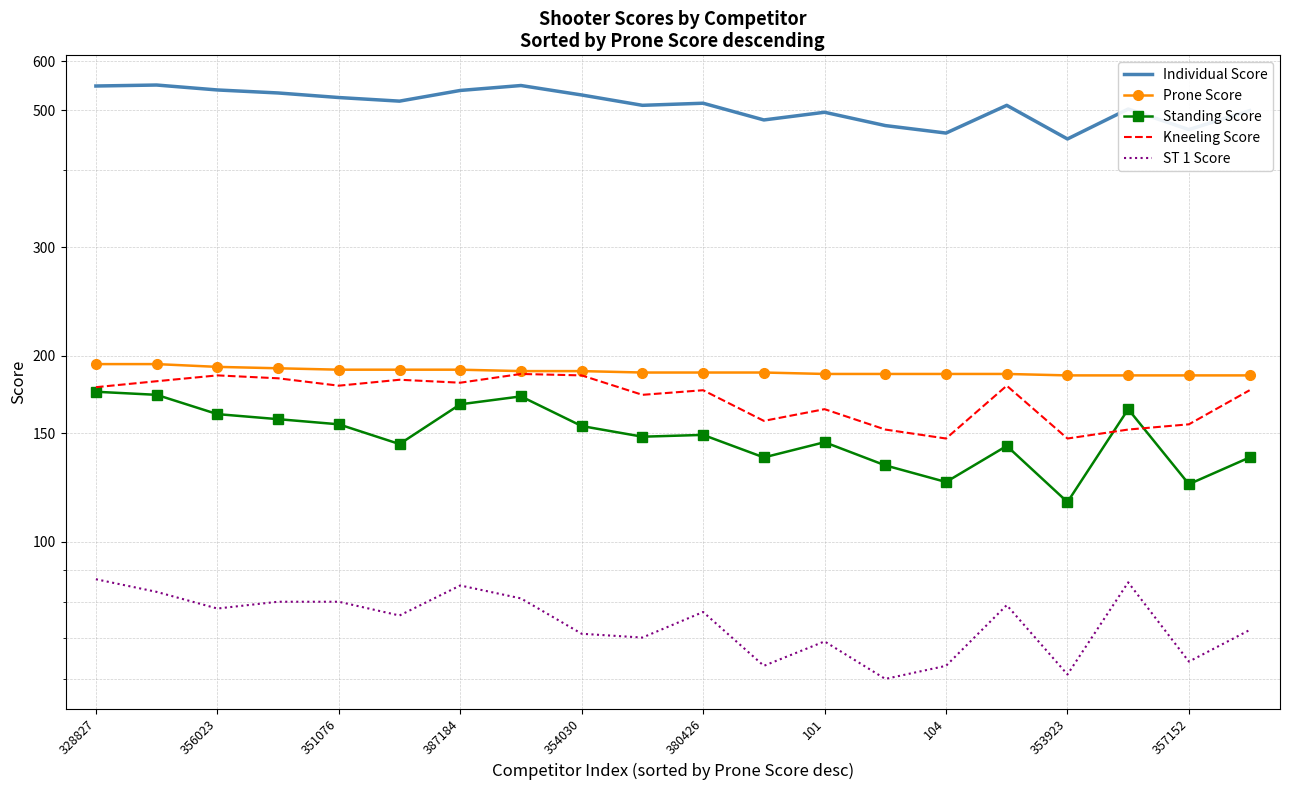

At how many categories does at least one series exceed 420?

20